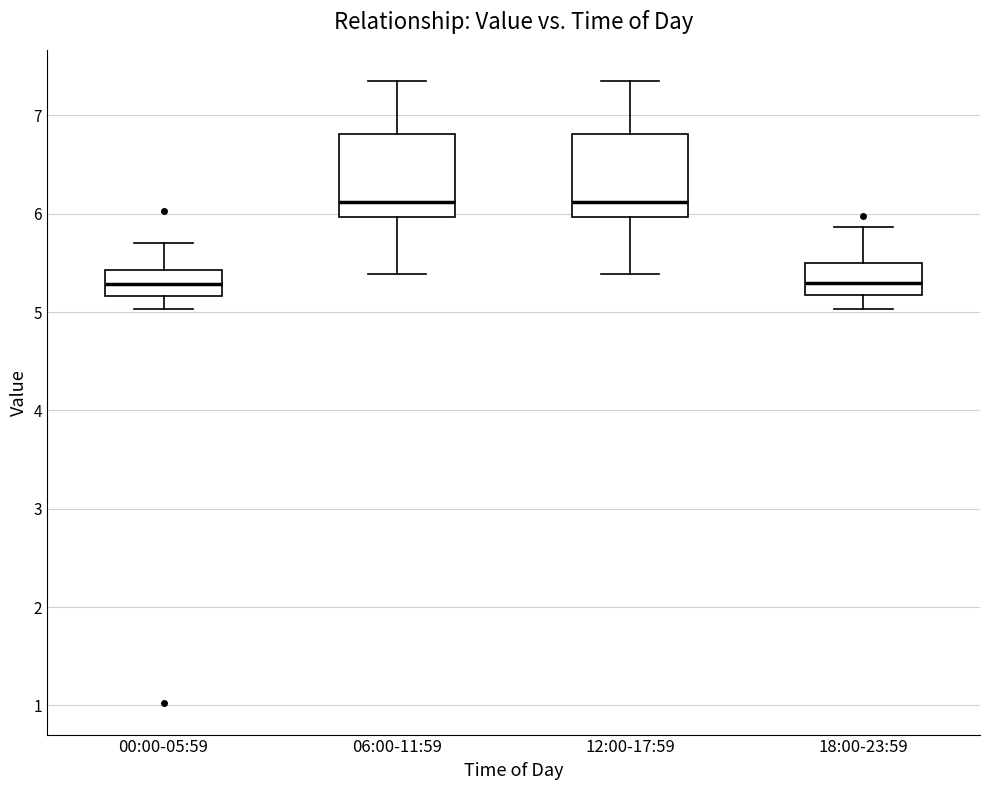

Where does the median line of the box for 18:00-23:59 sit on the y-axis? The values are not printed on the chart, so give them approximately, as read against the axis.

5.3